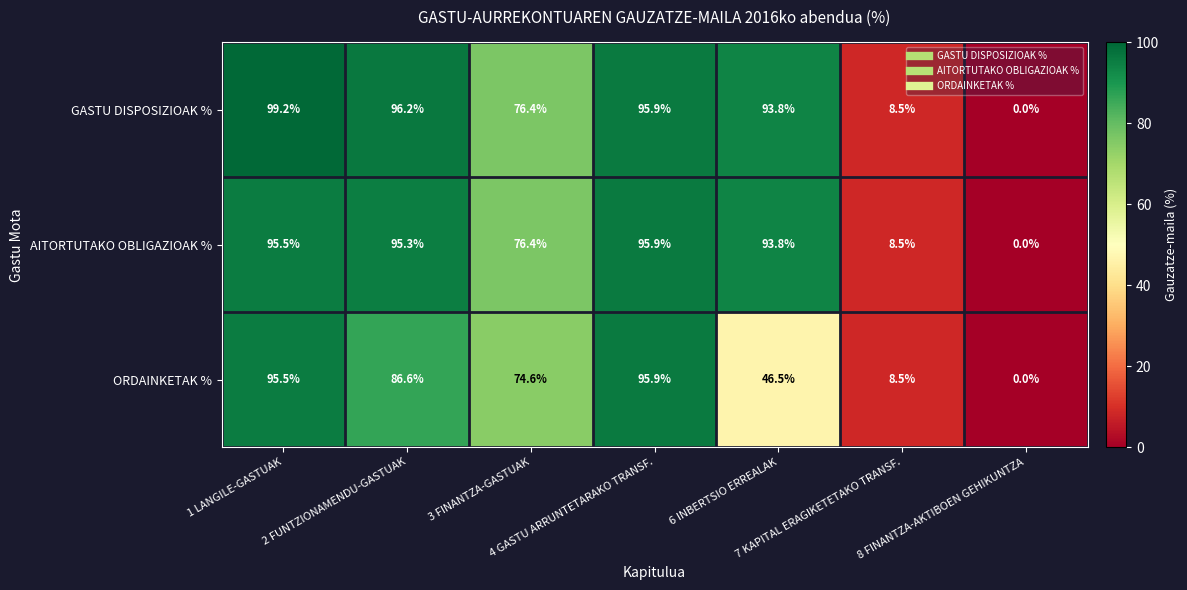

At how many categories does at least one series exceed 20?

5